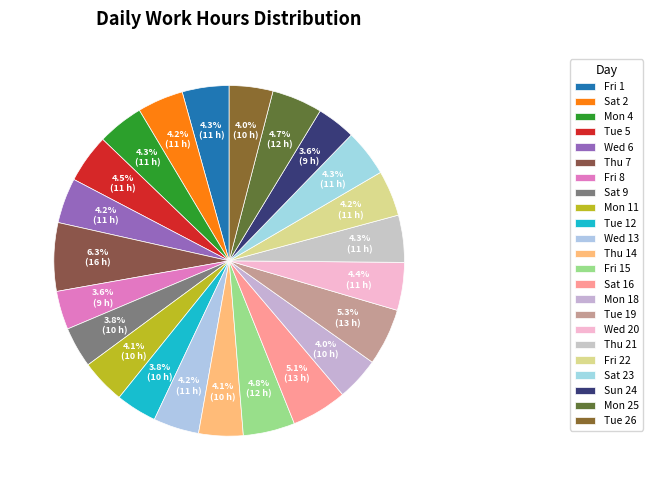

How many slices are in this pie chart?

23